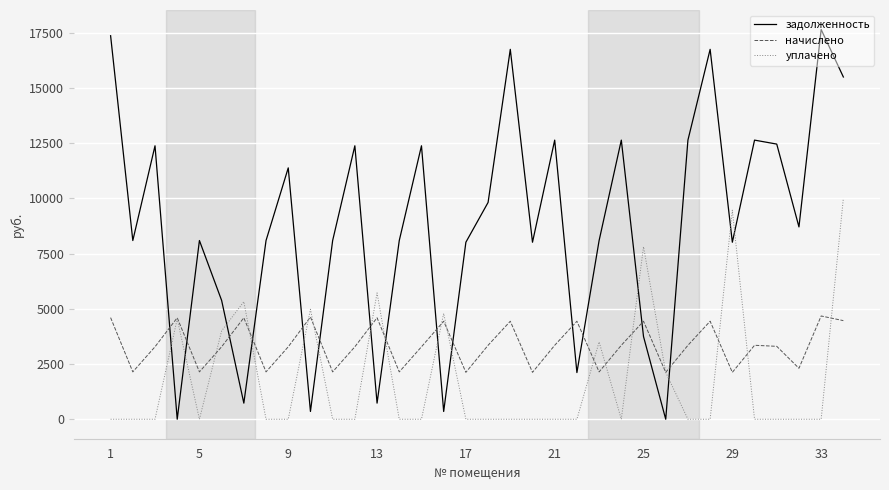

What is the highest value of the уплачено series?

10000.0